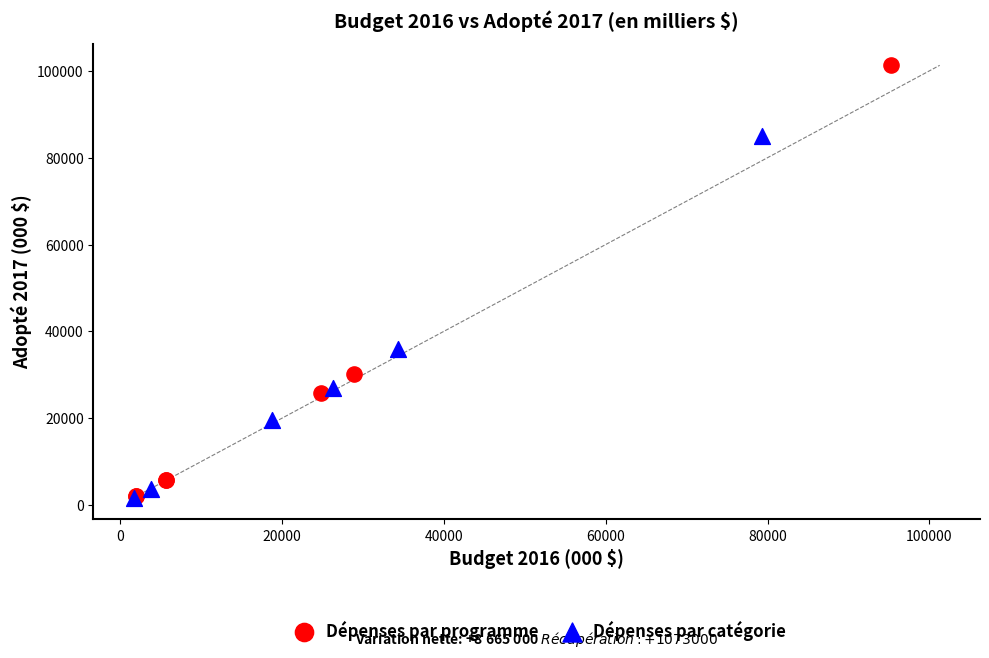

What are all the series names shown in the legend?

Dépenses par programme, Dépenses par catégorie